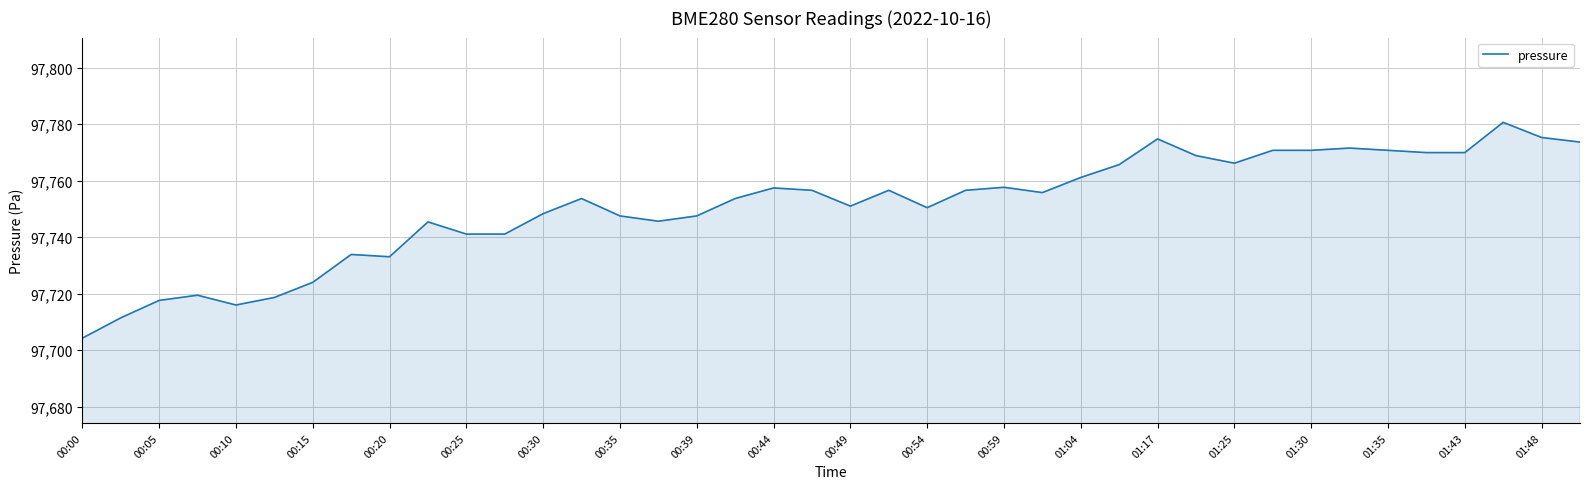

What is the difference between the maximum and minimum values?

76.4